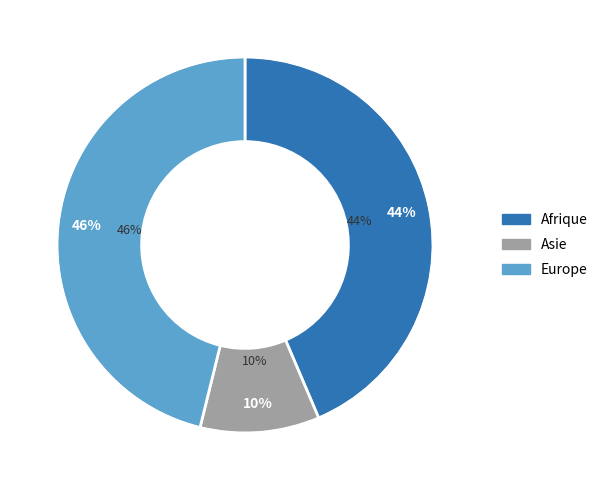

What percentage is the Afrique slice, to the nearest percent?

44%